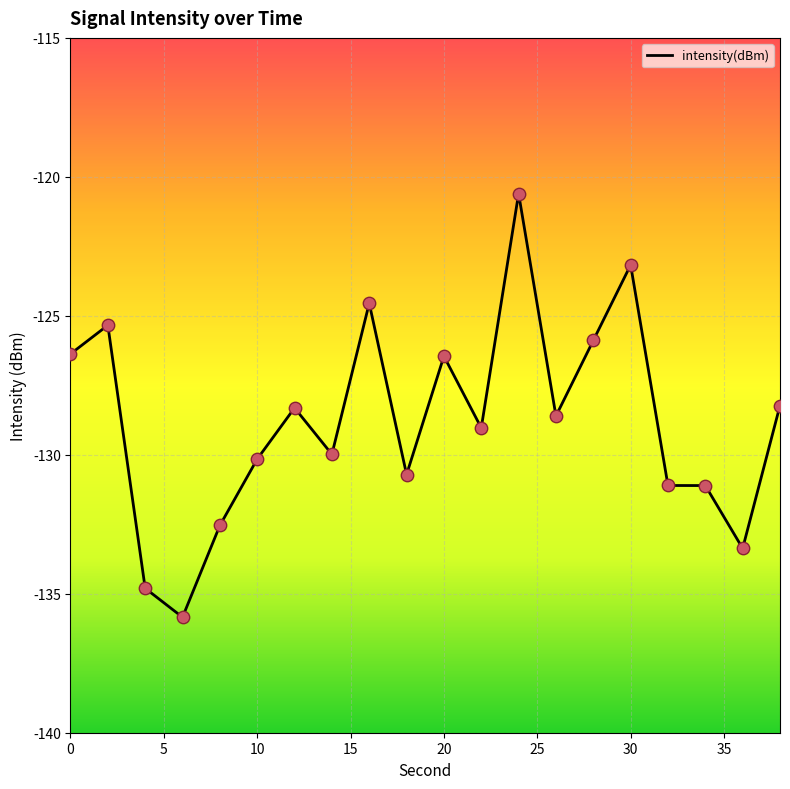

What is the smallest value displayed?

-135.8